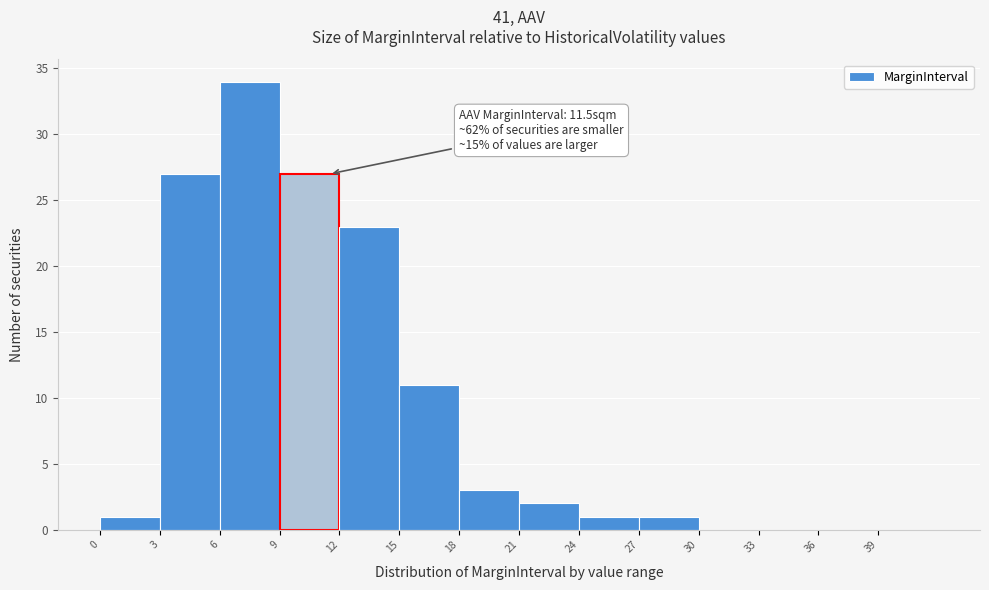

Over which range of the x-axis is the bar tallest?

6 to 9